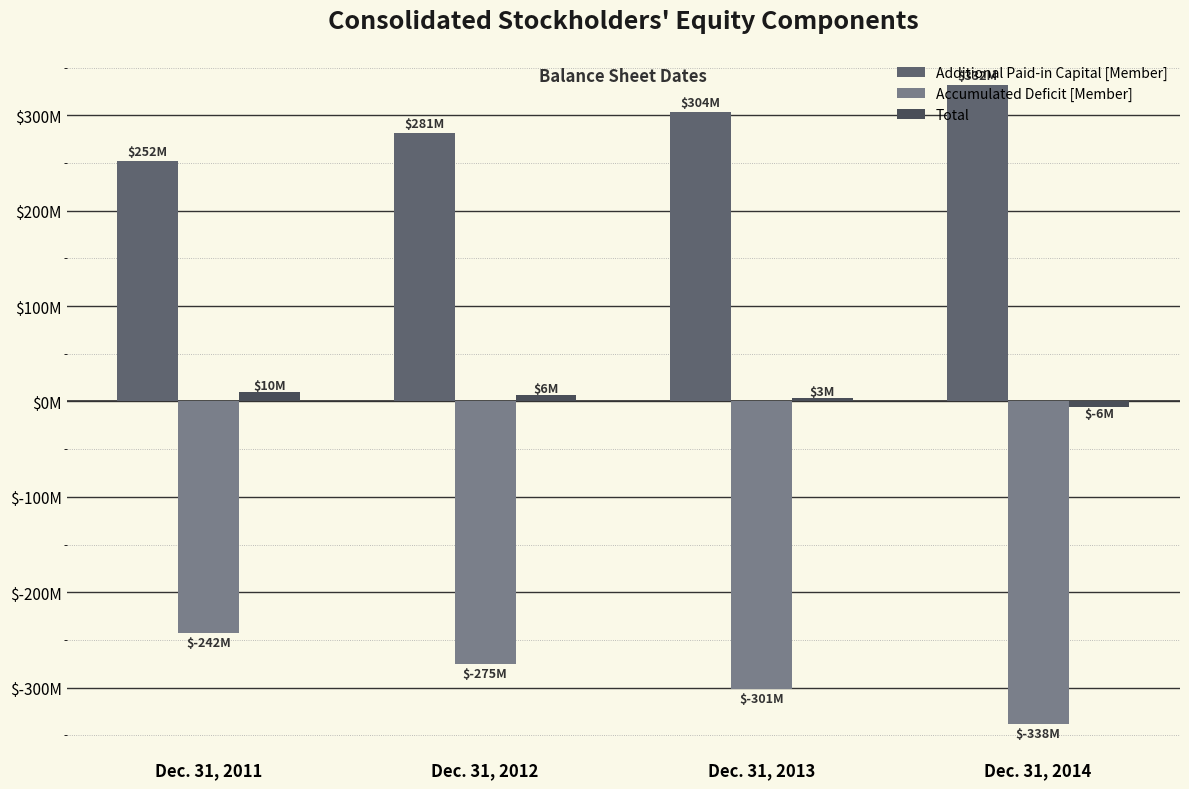

Which series has the largest total across all categories?

Additional Paid-in Capital [Member]